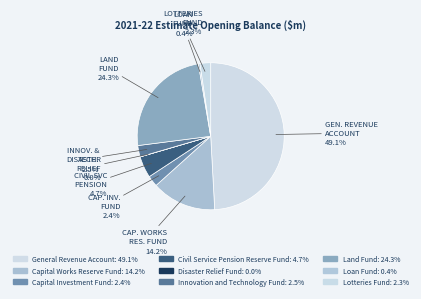

Between Lotteries Fund and Loan Fund, which is larger?

Lotteries Fund